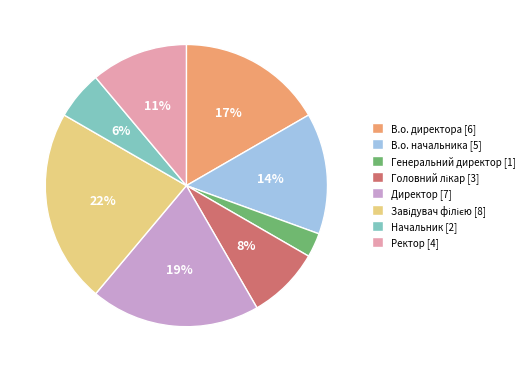

Approximately how many times larger is the value at Начальник compared to Ректор?

0.5